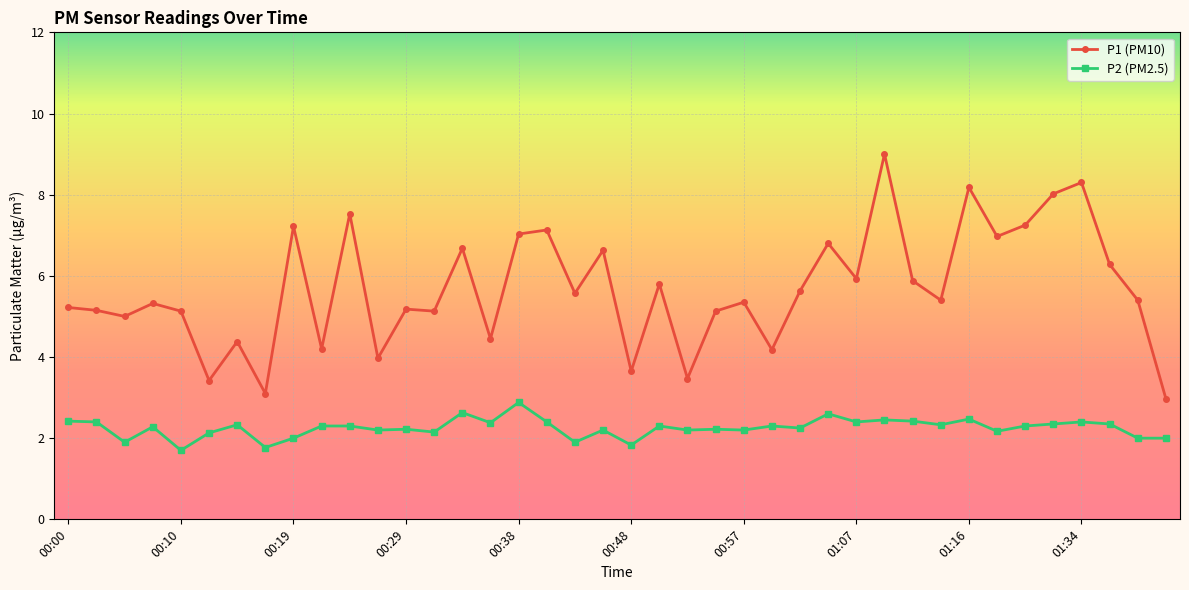

How many data points does each series have?

40